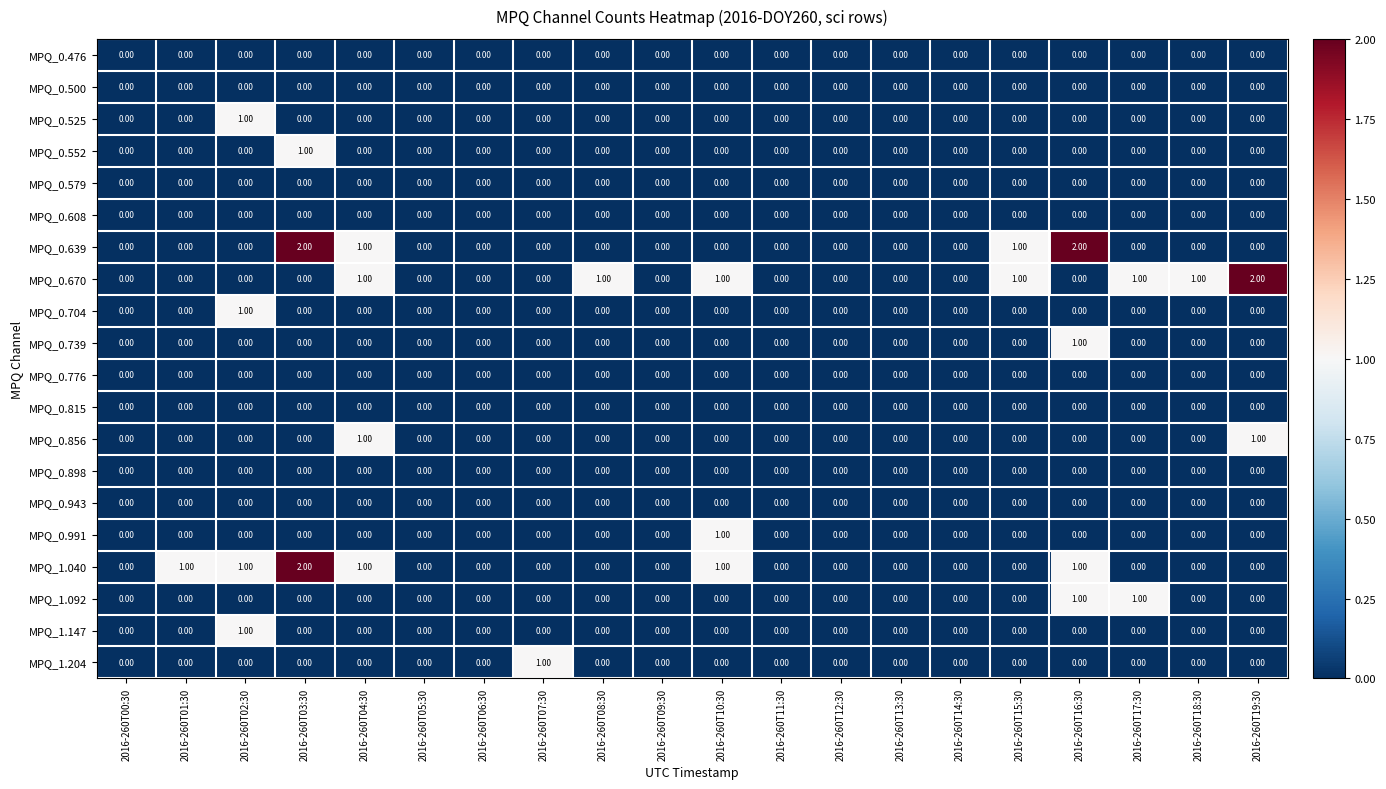

Which series has the largest total across all categories?

MPQ_0.670